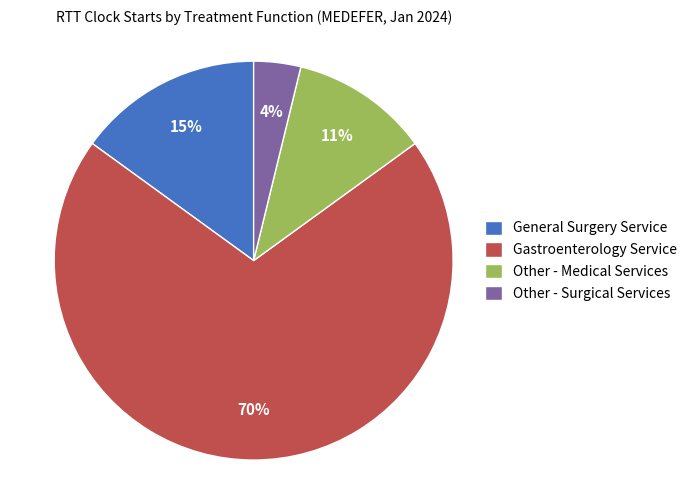

What is the largest slice in the pie chart?

Gastroenterology Service